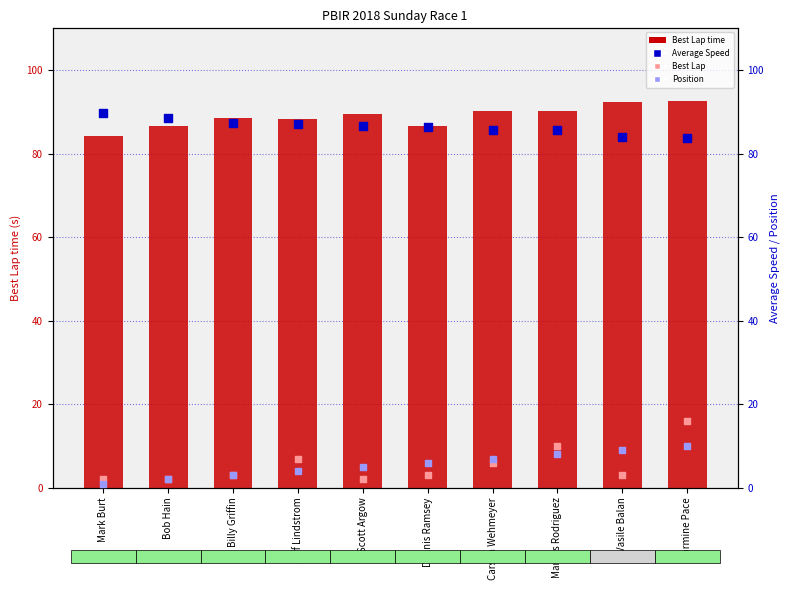

Which series reaches the maximum Y coordinate?

Best Lap time